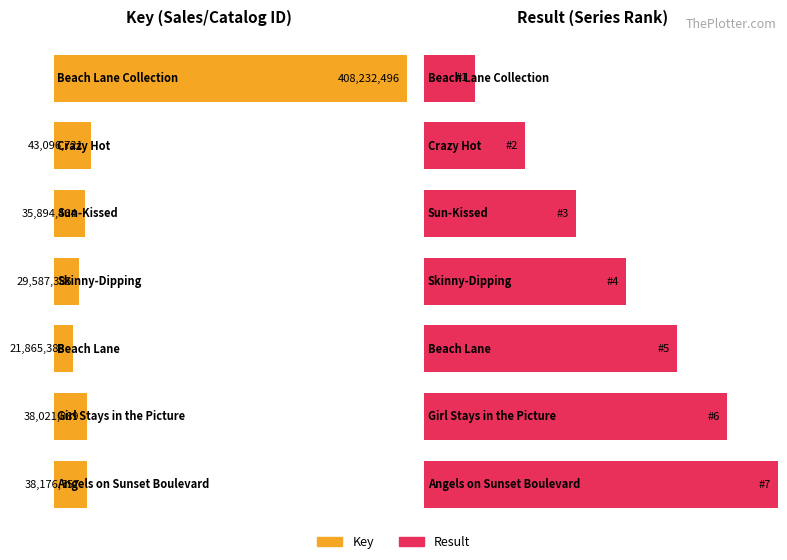

What is the label of the 1st bar from the right?

Angels on Sunset Boulevard